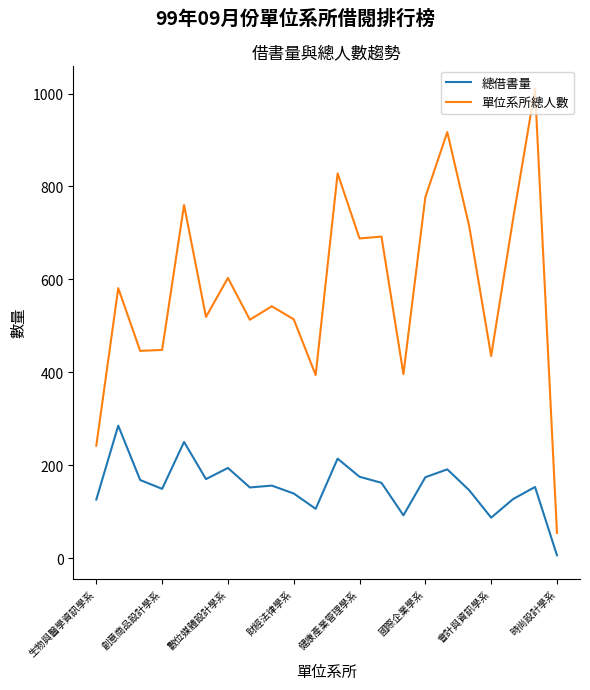

Rank the series by their maximum value, from lowest to highest.

總借書量, 單位系所總人數